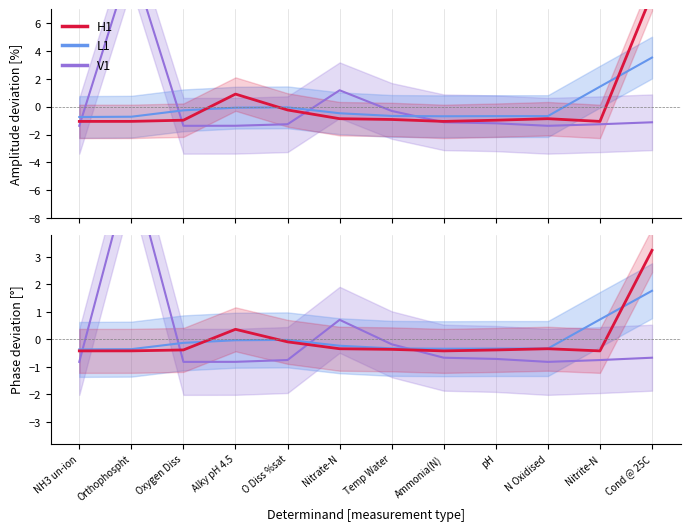

At N Oxidised, list the series in order from smallest to largest.

V1, H1, L1